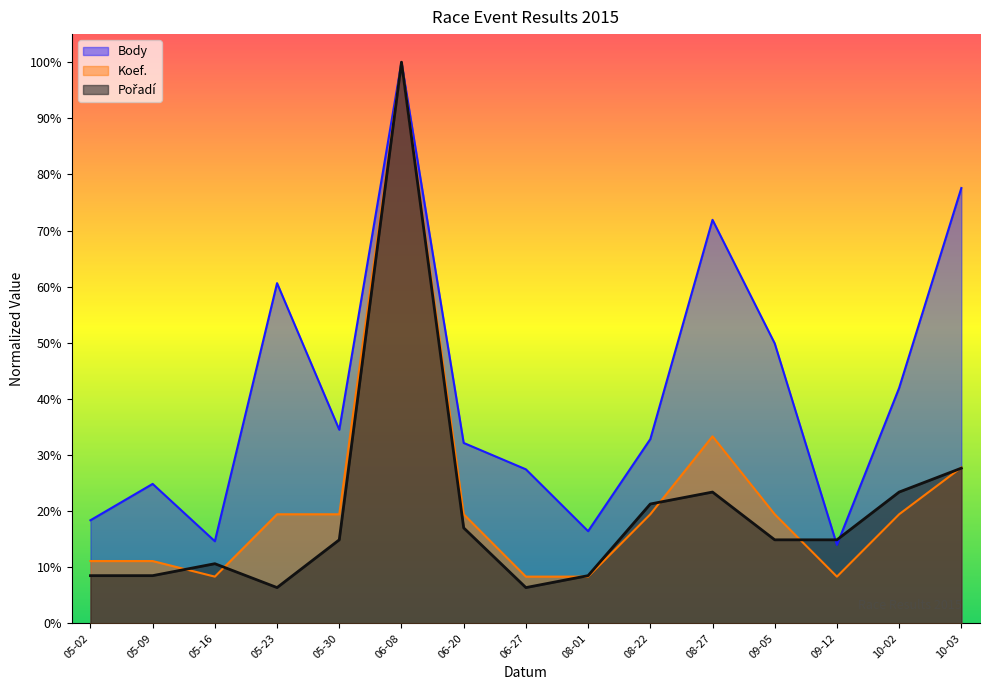

What is the total value across all series at 06-20?

0.7